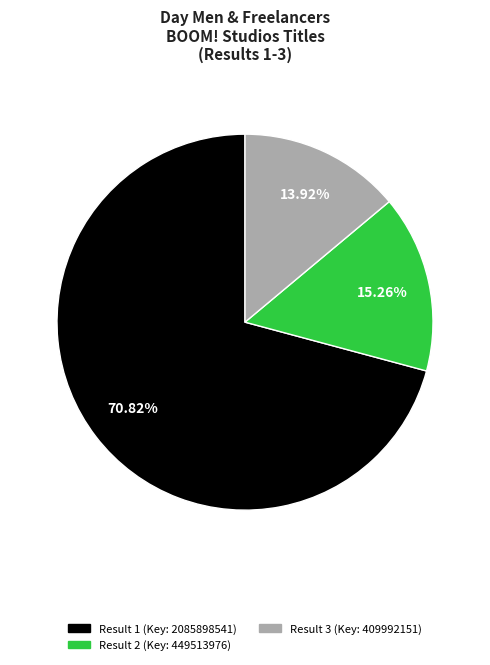

Is there any slice that represents more than half of the pie?

Yes